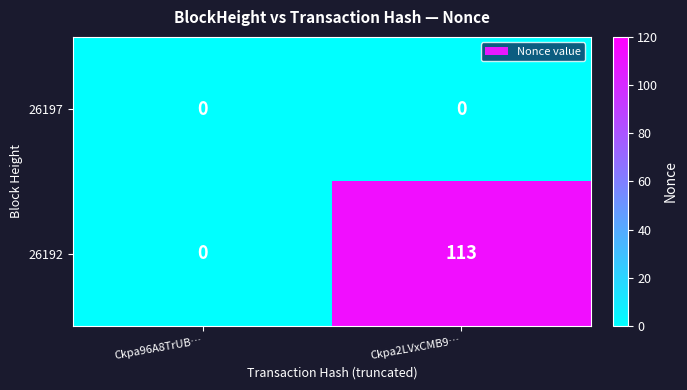

The value of 26197 at Ckpa96A8TrUB… is 0. True or false?

True